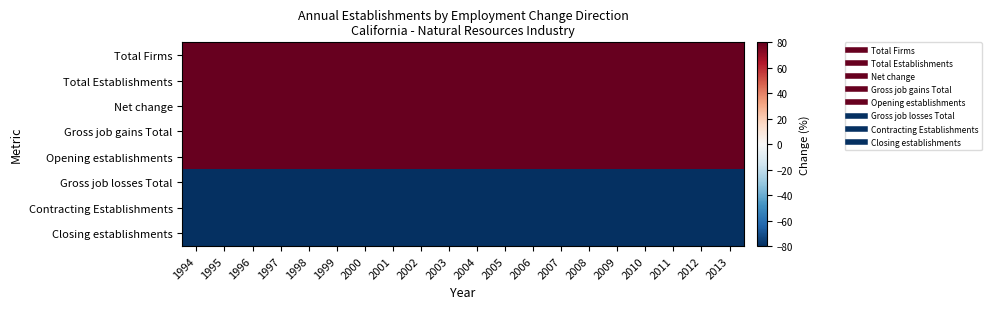

At 2010, list the series in order from largest to smallest.

Total Firms, Total Establishments, Net change, Gross job gains Total, Opening establishments, Gross job losses Total, Contracting Establishments, Closing establishments